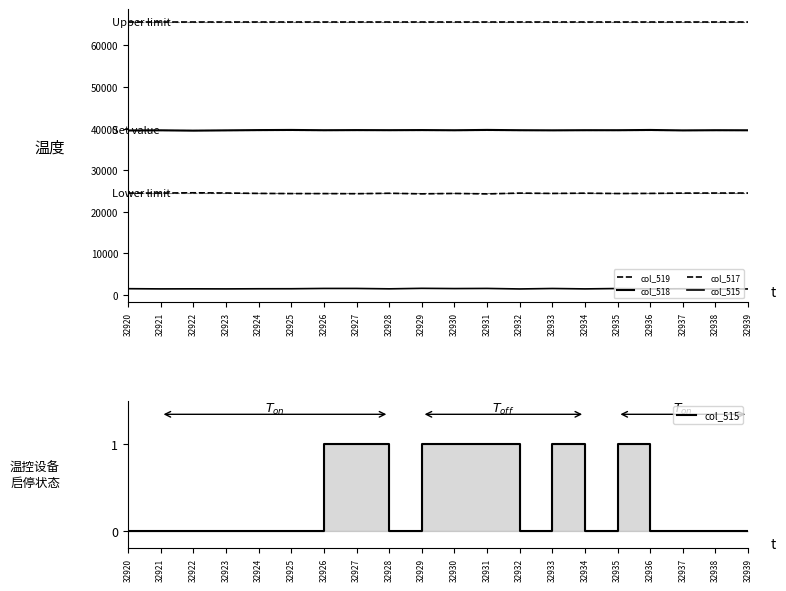

At which label is col_518 closest to 39588?

32939